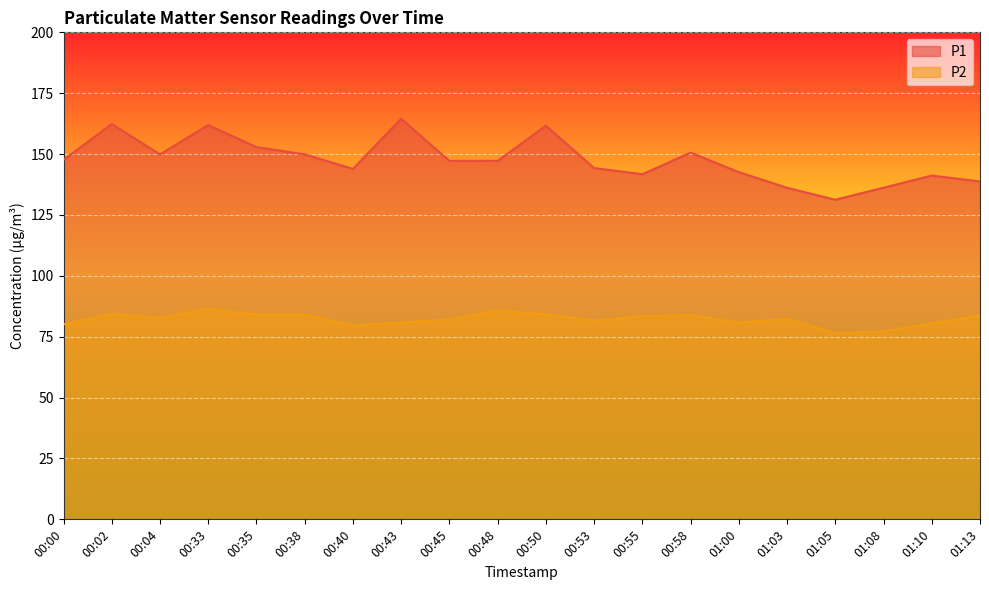

Count the number of data series in this chart.

2